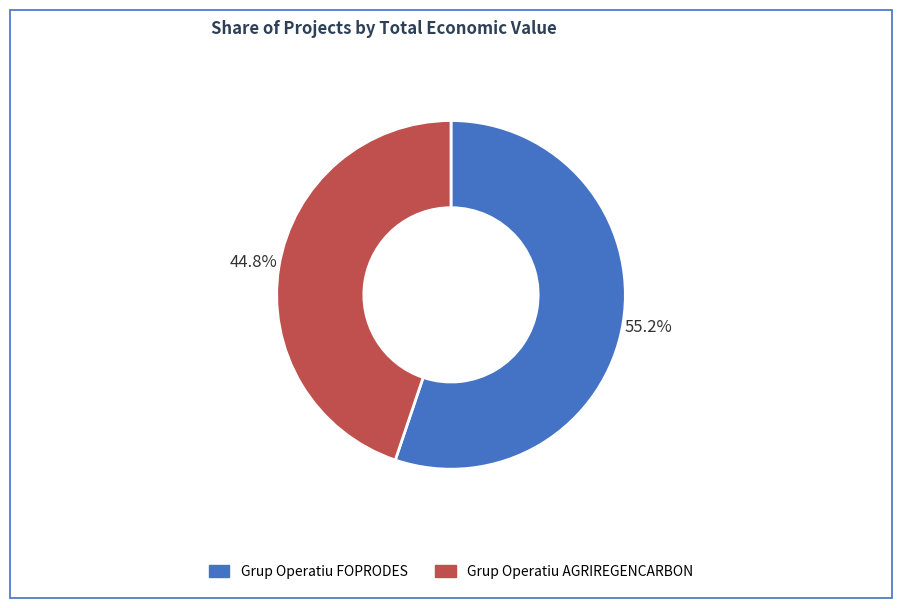

To the nearest percent, what portion does Grup Operatiu AGRIREGENCARBON represent?

45%